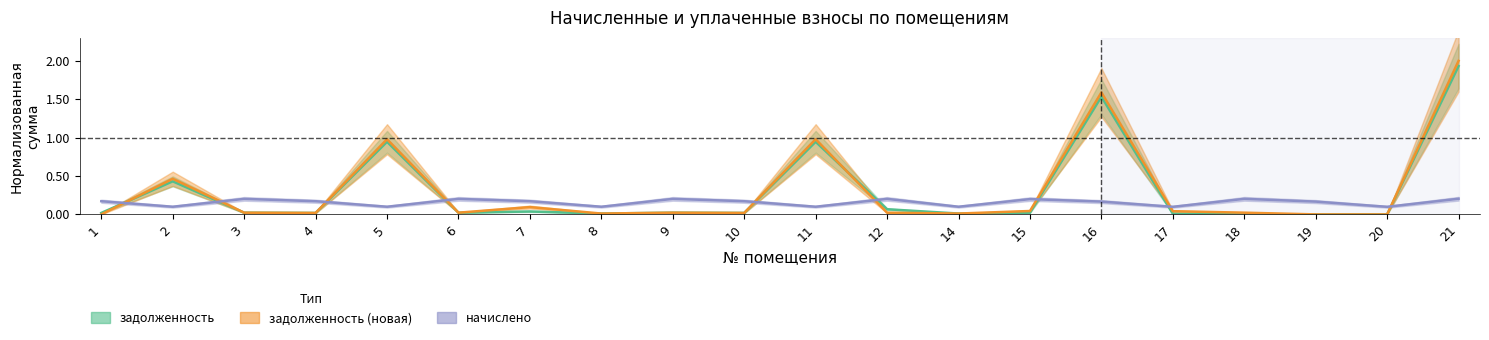

How many times do задолженность_new and задолженность cross each other?

4